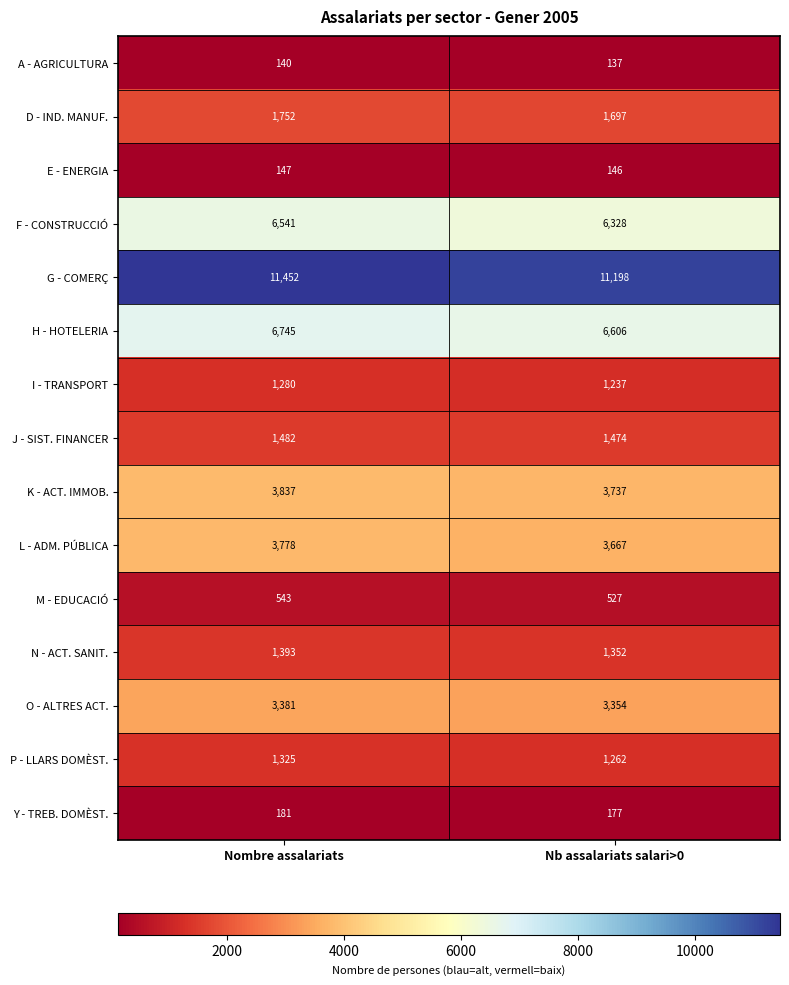

Where is E - ENERGIA nearest to the value 146?

Nb assalariats salari>0